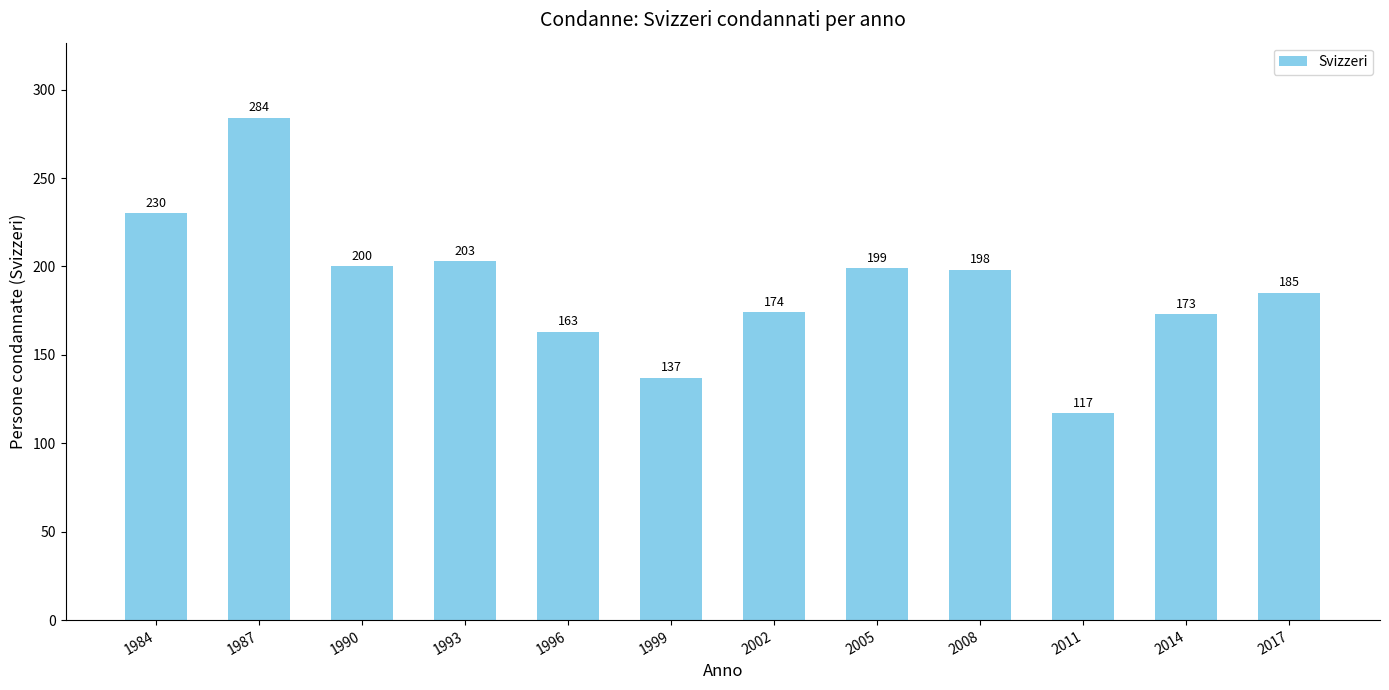

What is the maximum value shown in the chart?

284